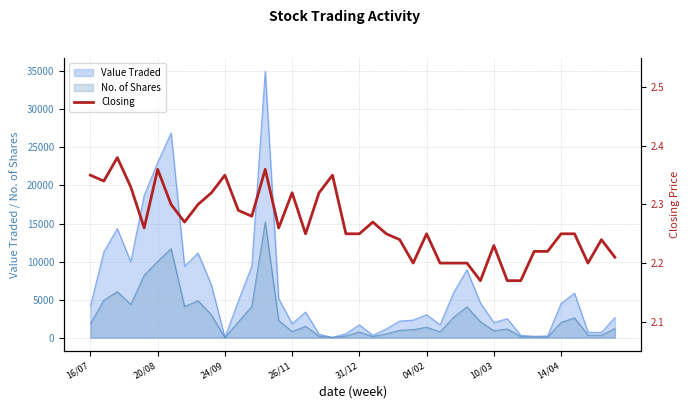

What is the value of the 40th point from the left?

2.2